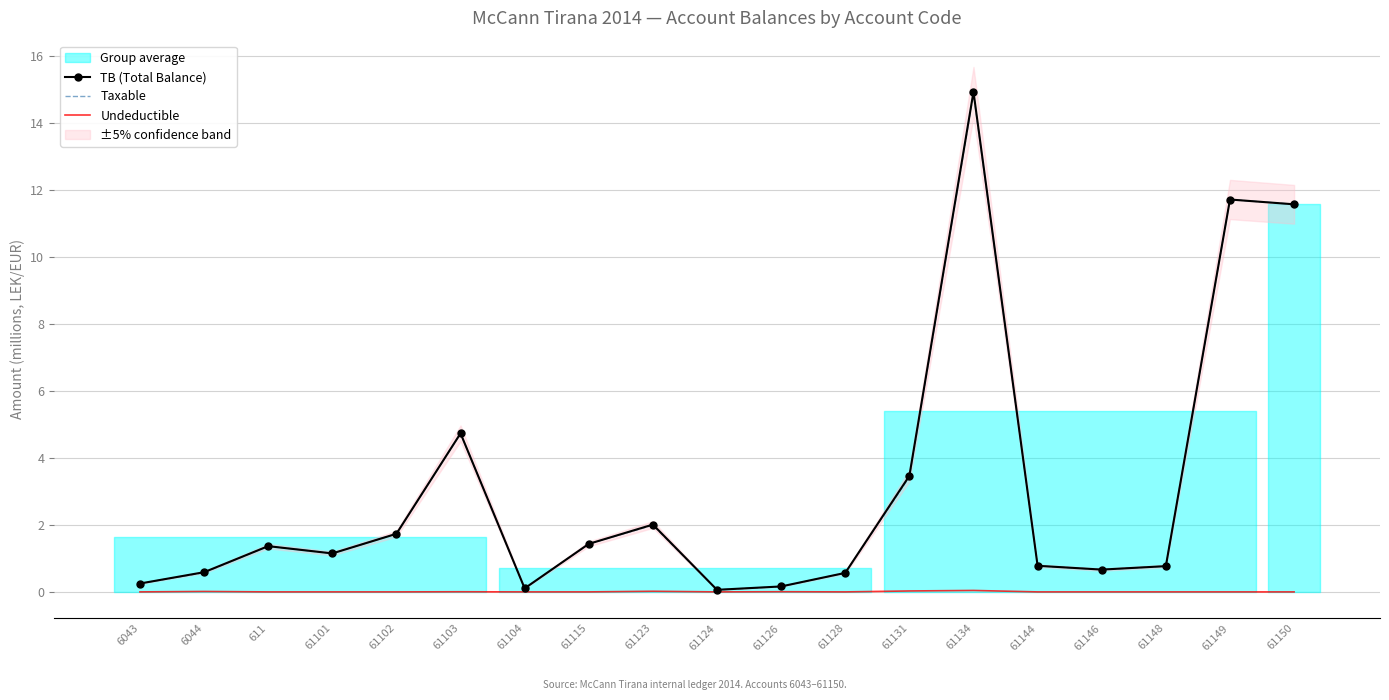

Which series changed the most between 61115 and 61131?

TB (Total Balance)